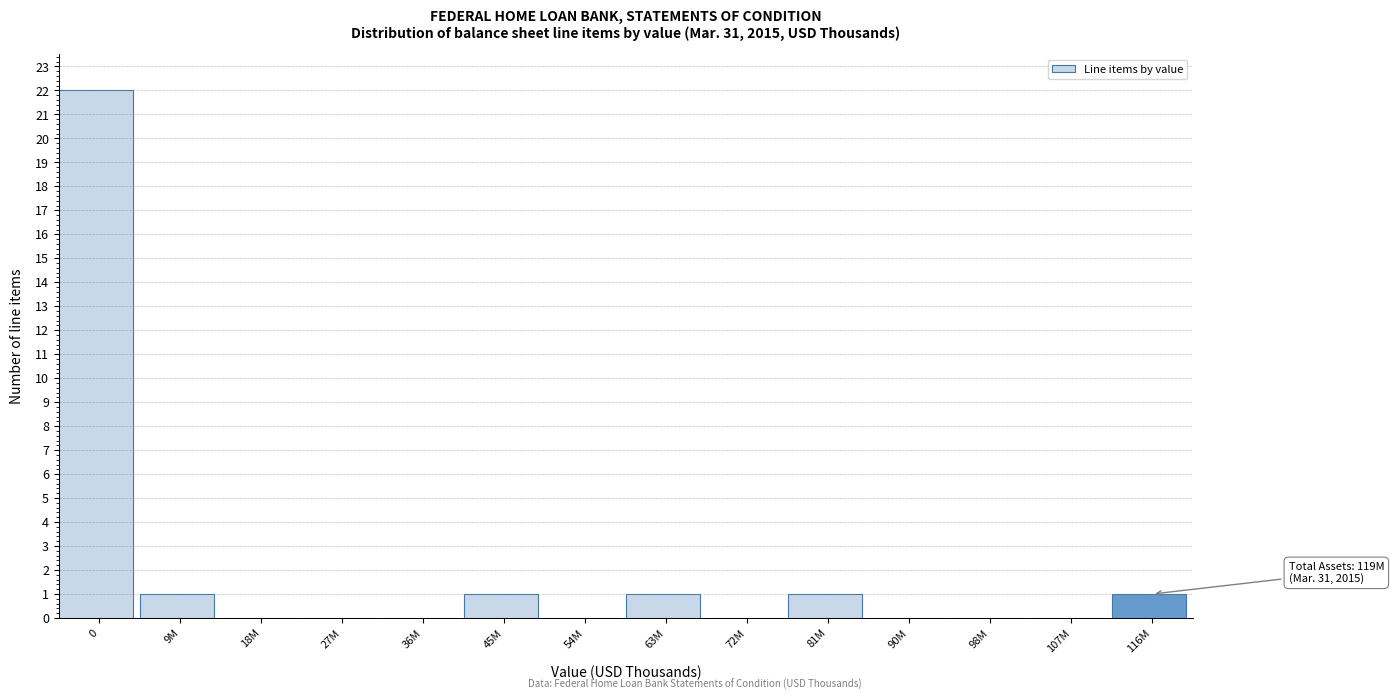

Reading right to left, list all the values displayed in this chart.

116M=1	107M=0	98M=0	90M=0	81M=1	72M=0	63M=1	54M=0	45M=1	36M=0	27M=0	18M=0	9M=1	0=22